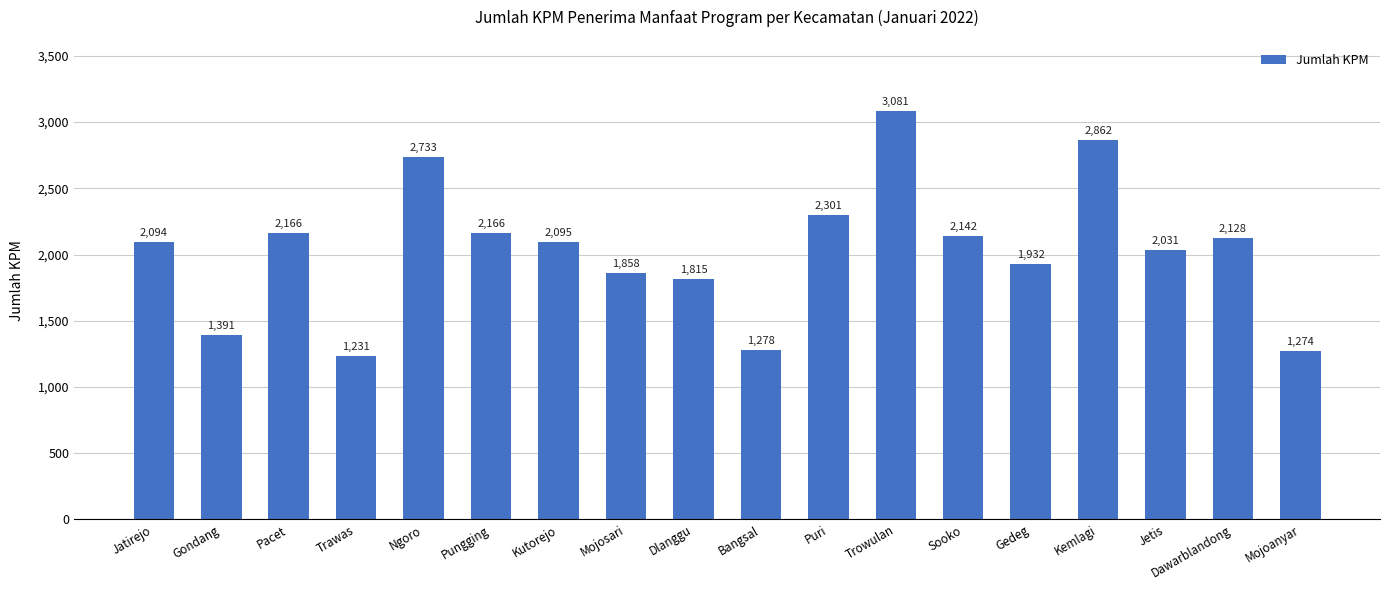

What is the label of the 2nd bar from the left?

Gondang